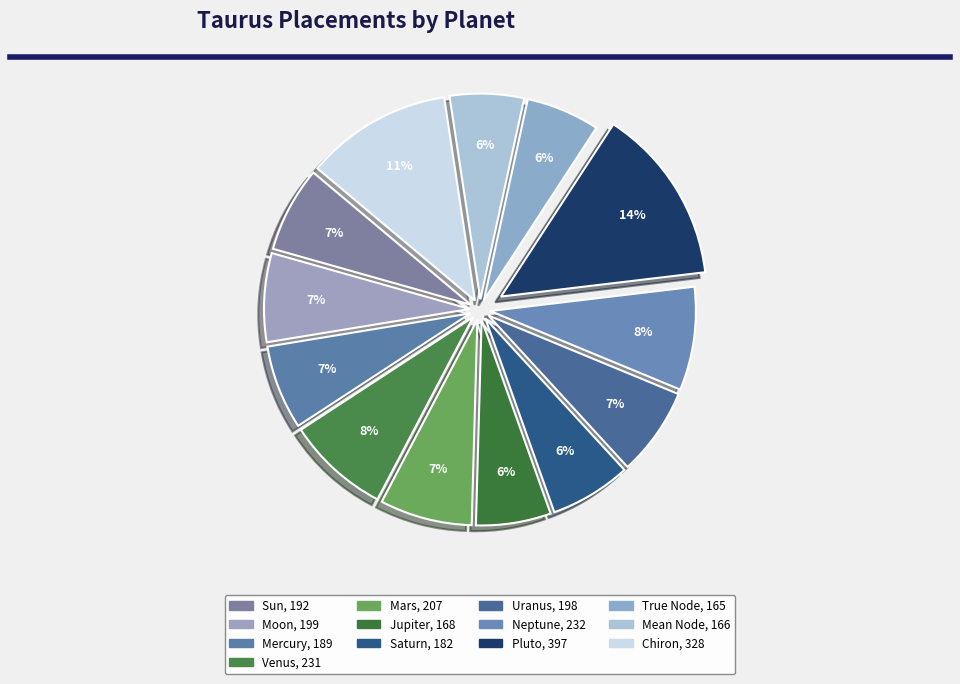

To the nearest percent, what percentage of the pie is Neptune?

8%